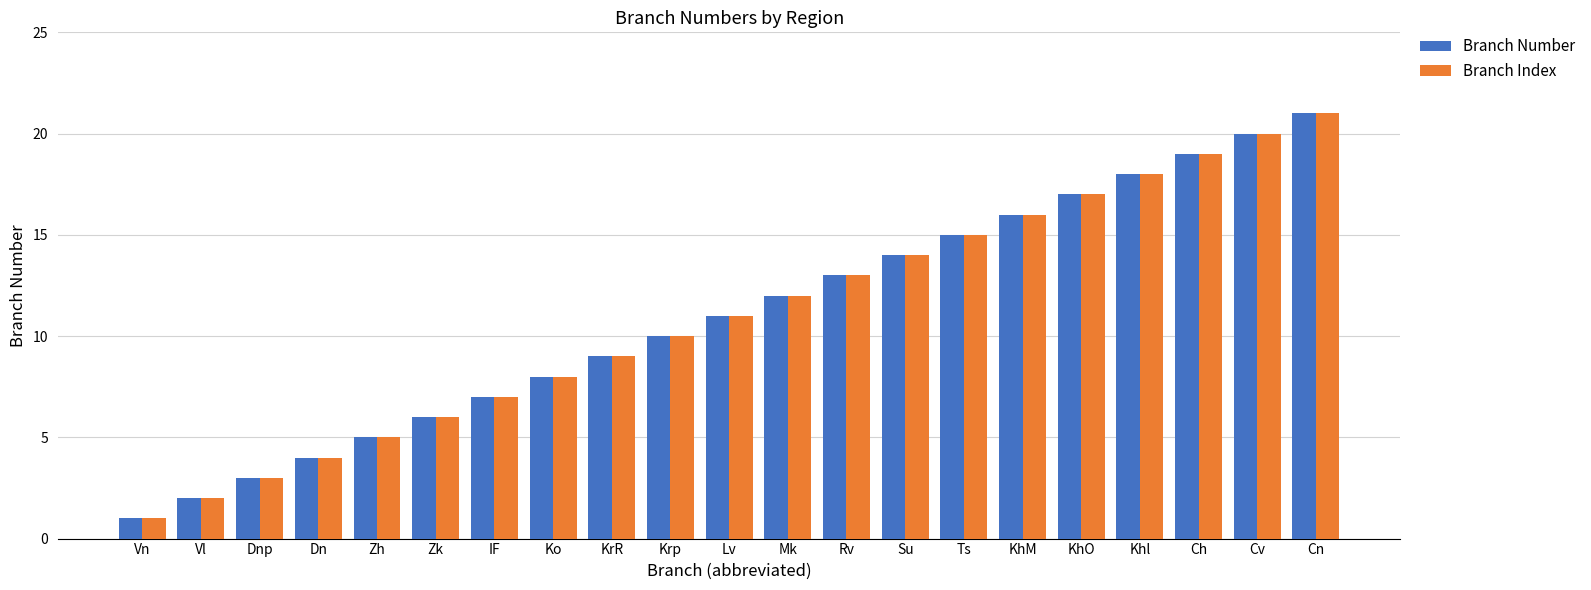

What is the maximum value for Branch Index?

21